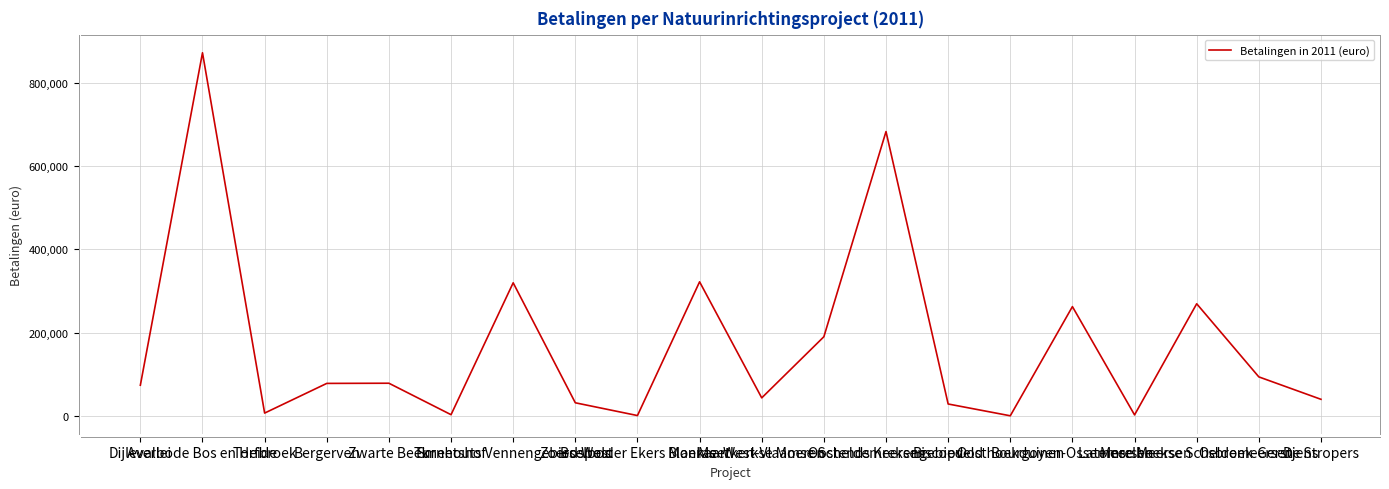

Does the chart display data point markers on the line(s)?

No